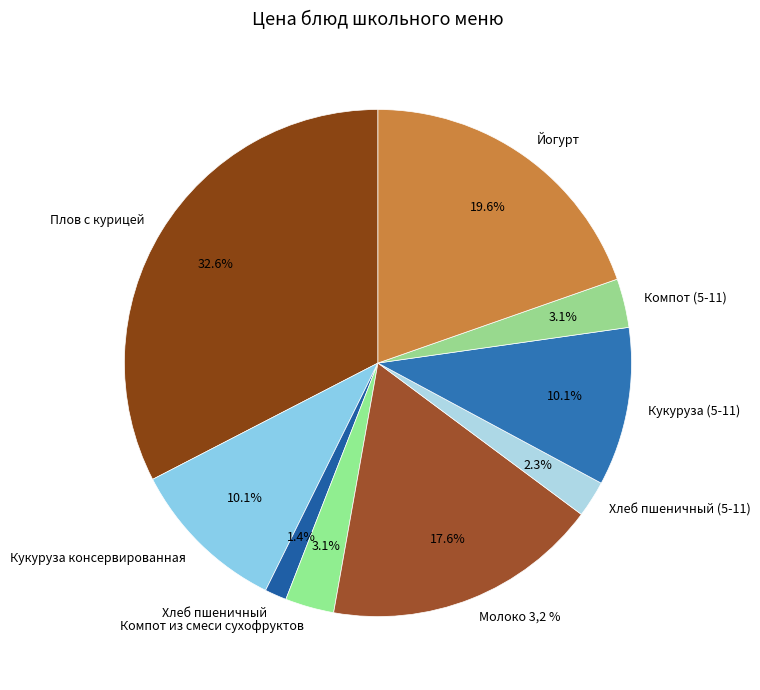

What is the ratio of the value at Компот (5-11) to the value at Кукуруза (5-11)?

0.3